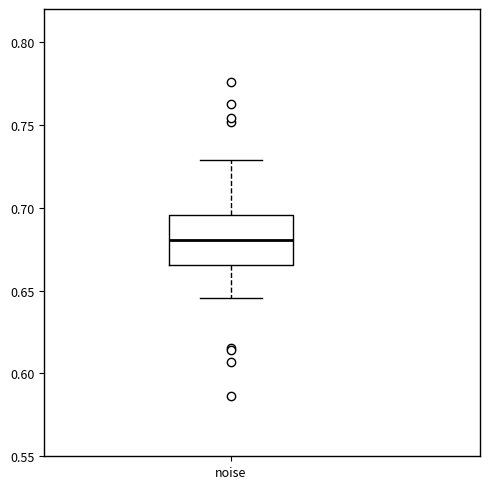

Transcribe this box plot: give where the median line is, the range the box spans, and where the two whiskers end, as read against the y-axis. The values are not printed on the chart, so give them approximately, as read against the axis.

median 0.680, box 0.665 to 0.695, whiskers 0.645 to 0.730